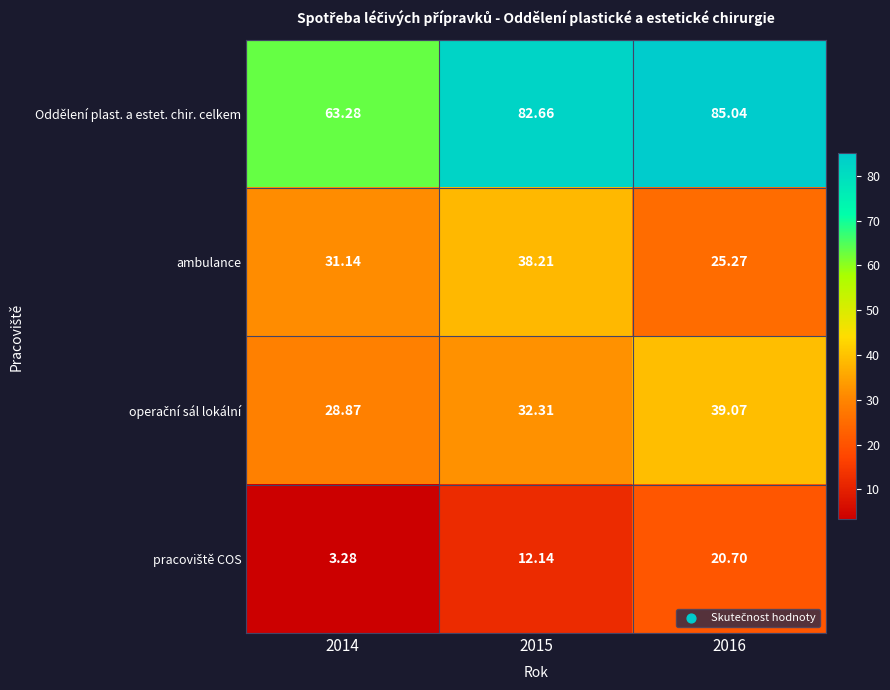

Which series changed the most between 2015 and 2016?

ambulance